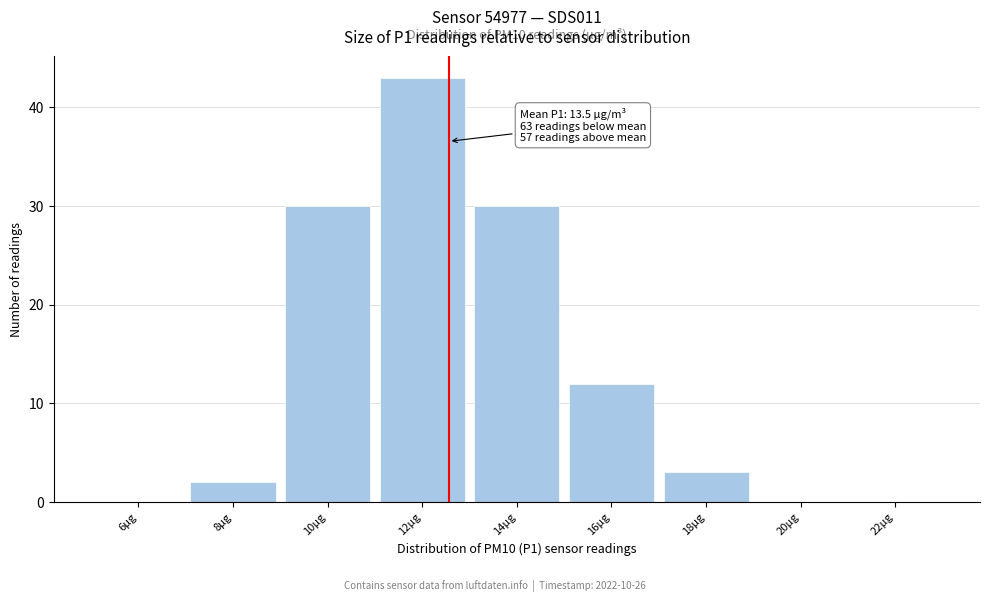

Reading left to right, list all the values displayed in this chart.

6µg=0	8µg=2	10µg=30	12µg=43	14µg=30	16µg=12	18µg=3	20µg=0	22µg=0